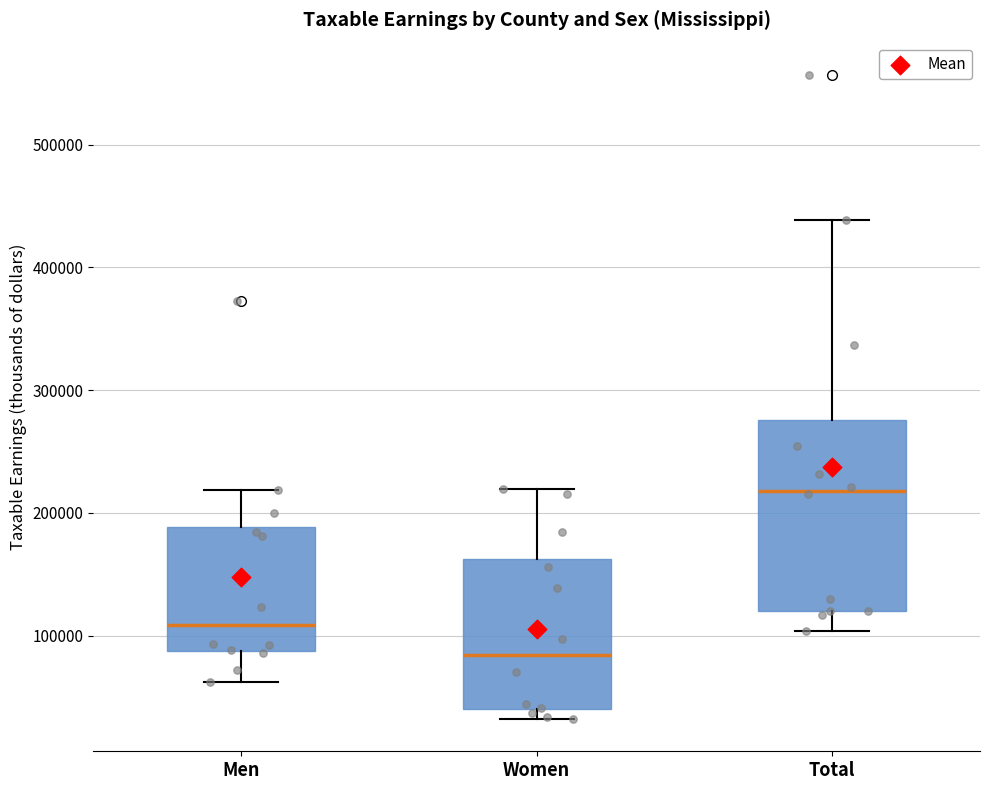

Comparing the boxes themselves (not the whiskers), which one is the tallest?

Total